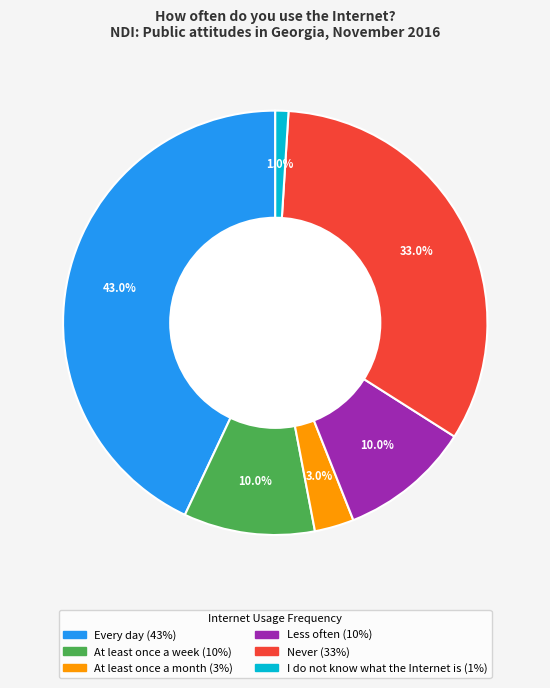

How many segments does this pie chart have?

6